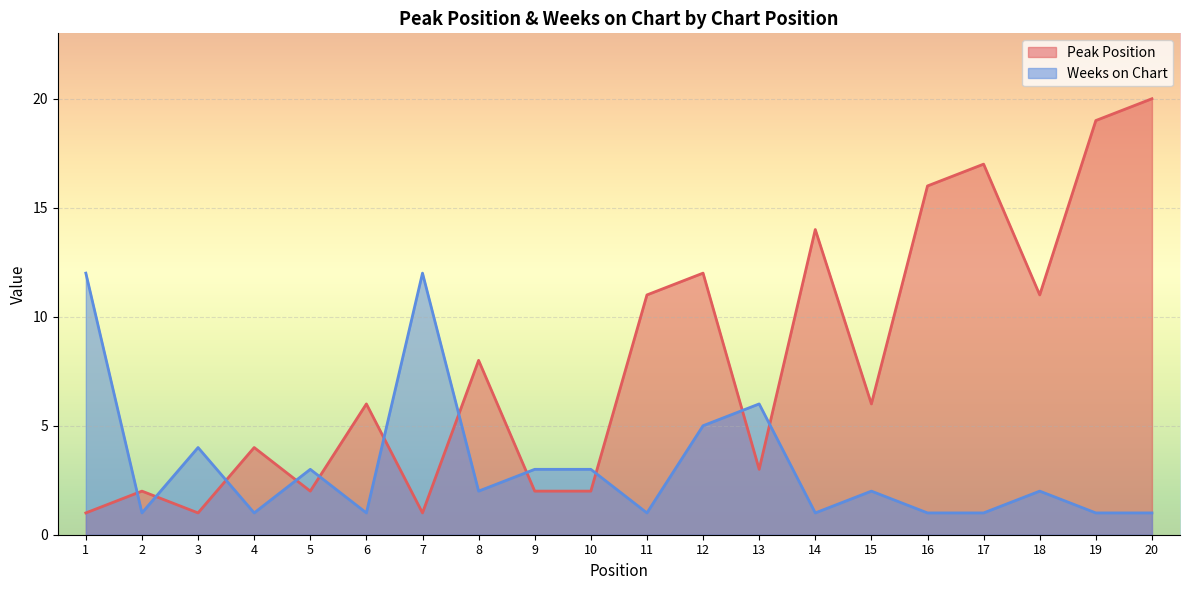

How many interior local valleys does the Weeks on Chart series have?

6